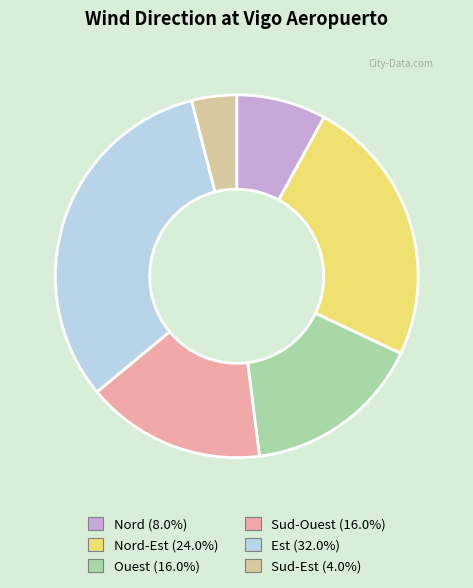

Is there a majority slice in this chart?

No